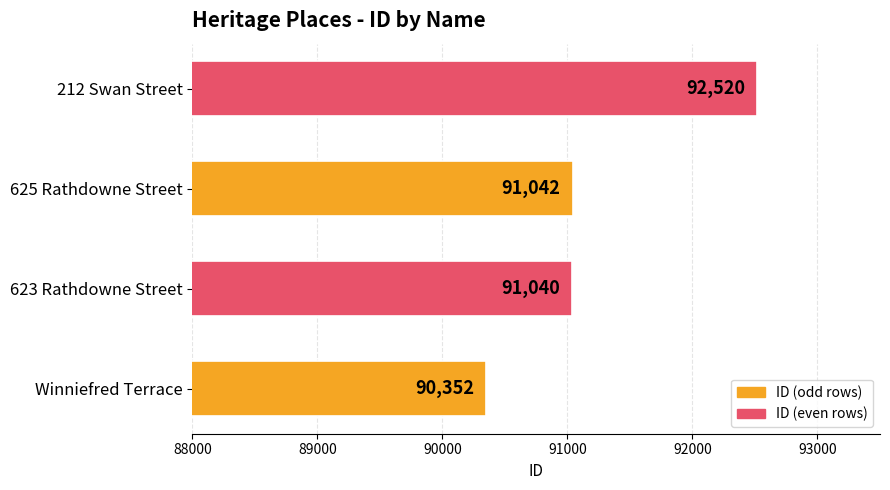

Reading top to bottom, transcribe all the data shown in this chart.

92520	91042	91040	90352